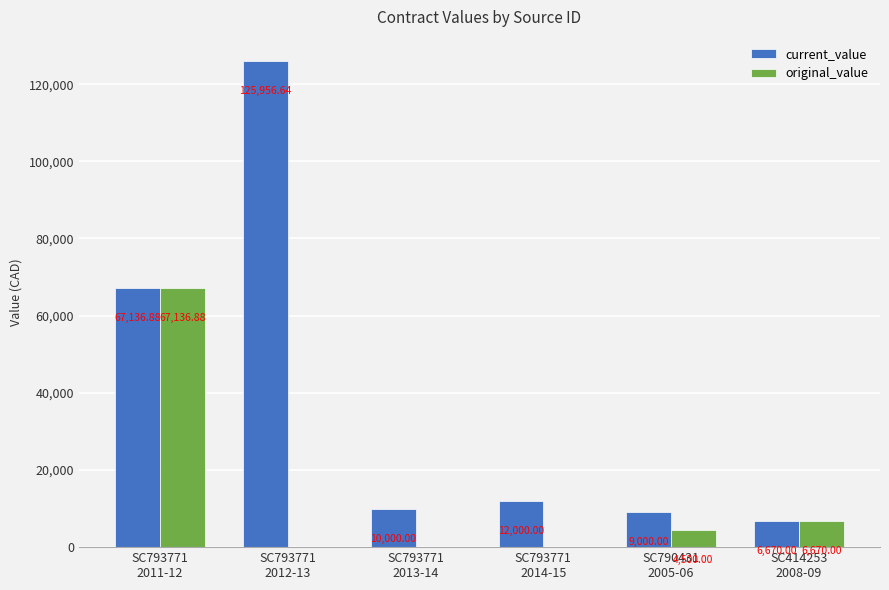

Which series has the largest total across all categories?

current_value